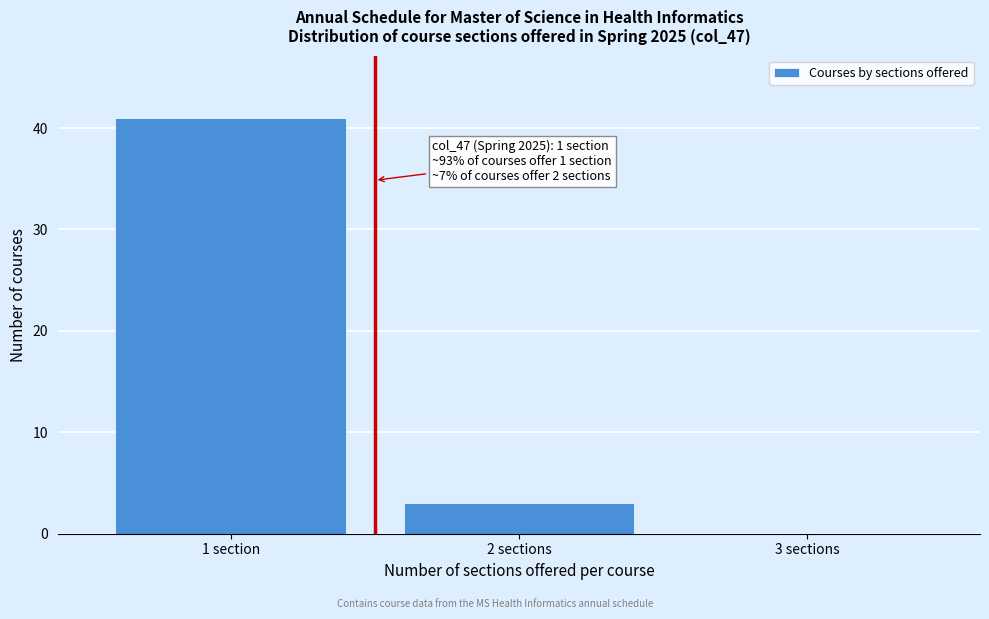

Reading left to right, extract all data points from this chart.

1 section=41	2 sections=3	3 sections=0